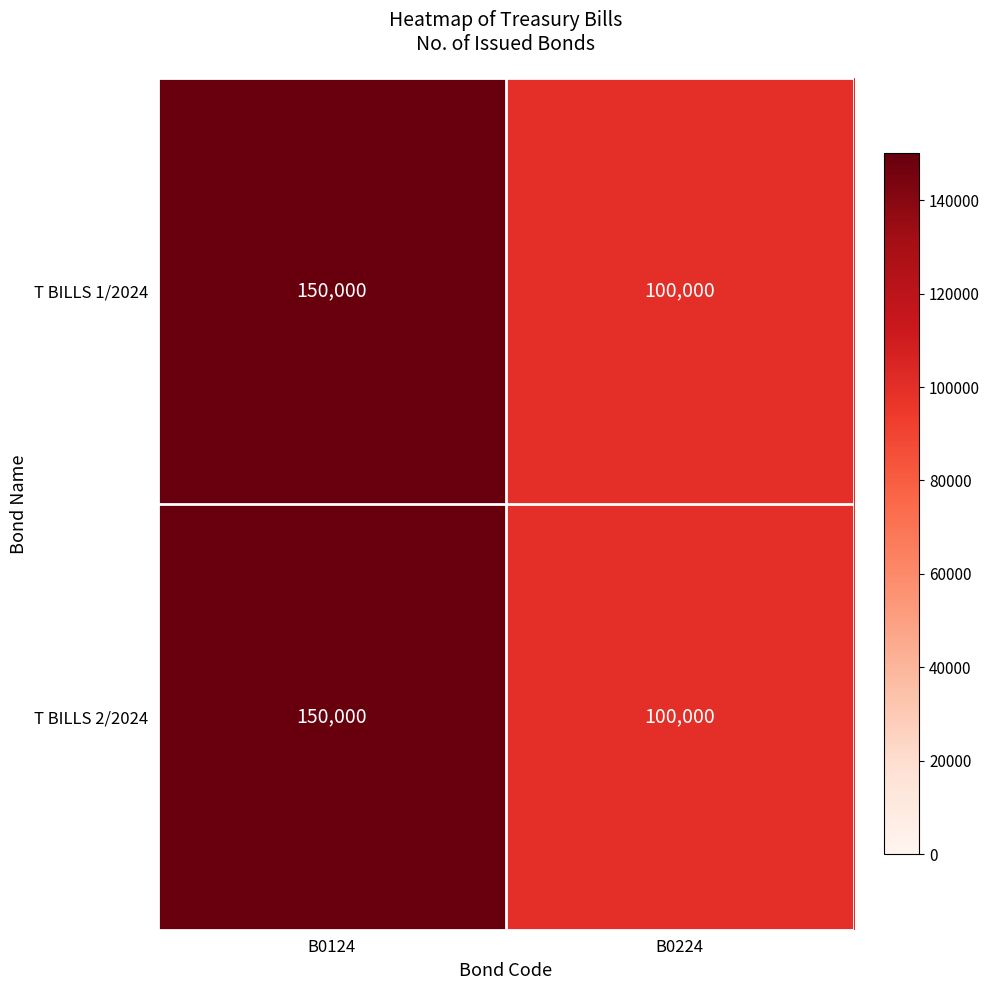

Reading left to right, what are all the values shown in this chart?

T BILLS 1/2024: 150000	100000
T BILLS 2/2024: 150000	100000